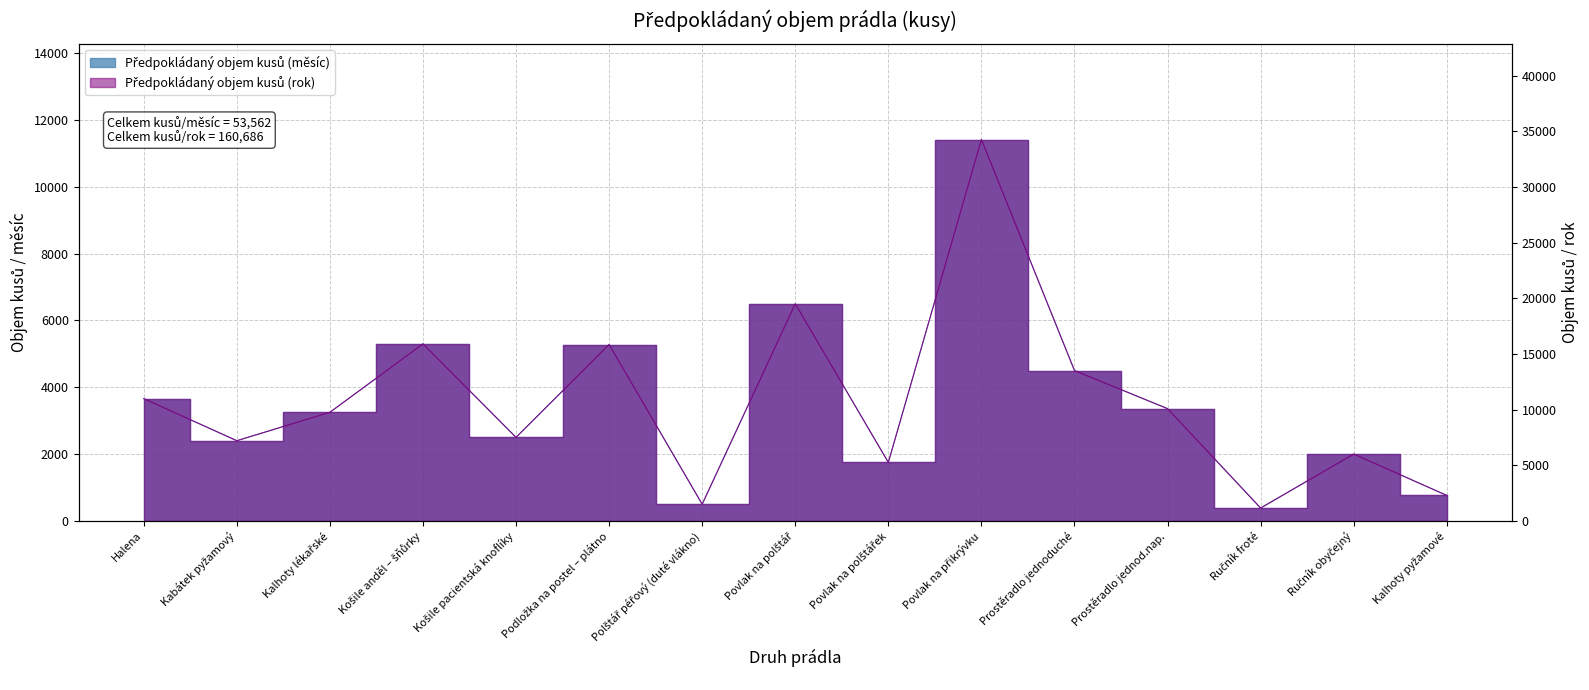

True or false: Předpokládaný objem kusů (rok) and Předpokládaný objem kusů (měsíc) intersect in this chart.

False